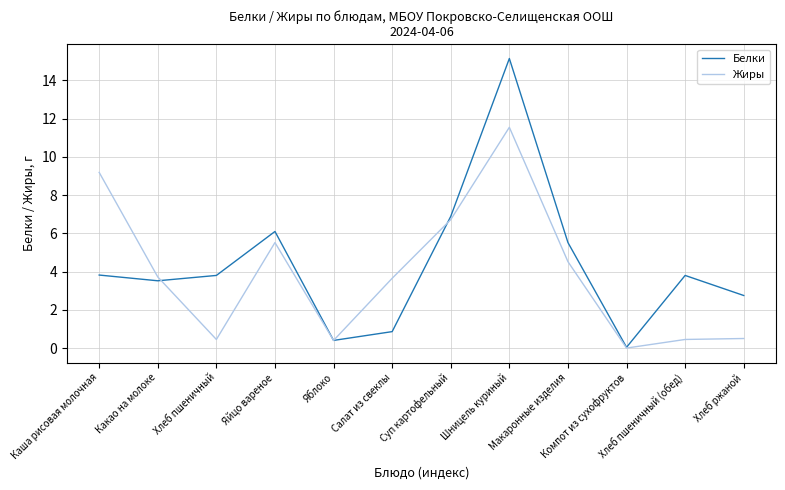

How many series are shown in this chart?

2